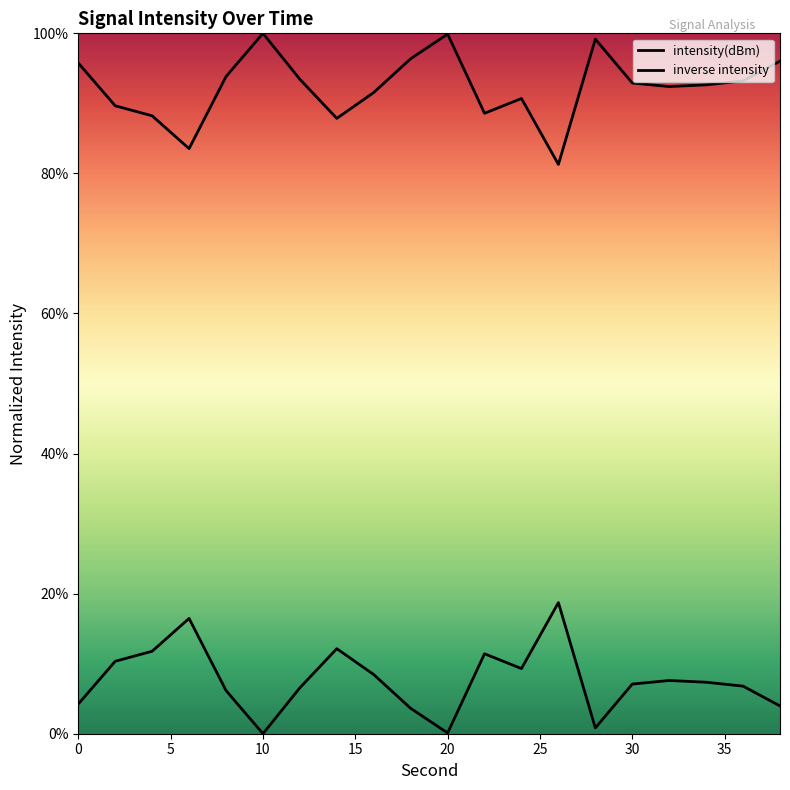

Is this an area chart (filled region under the line)?

No